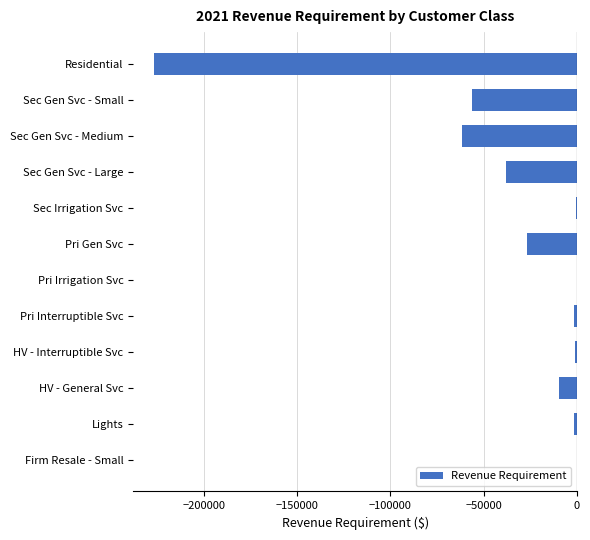

What value does the data have at Residential?

-226605.7